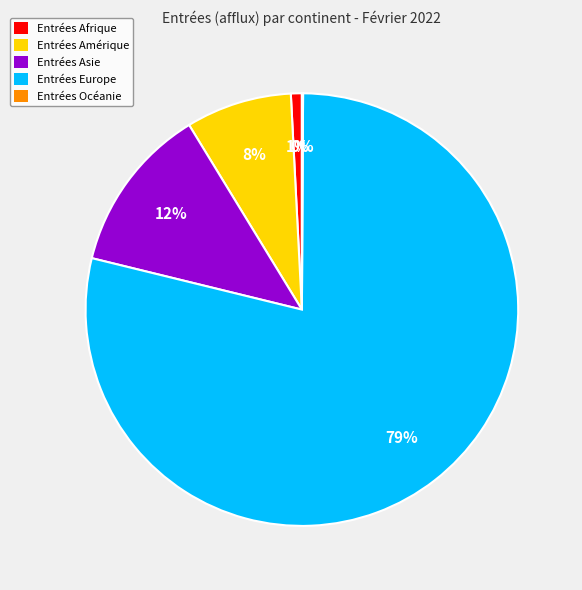

Is there any slice that represents more than half of the pie?

Yes